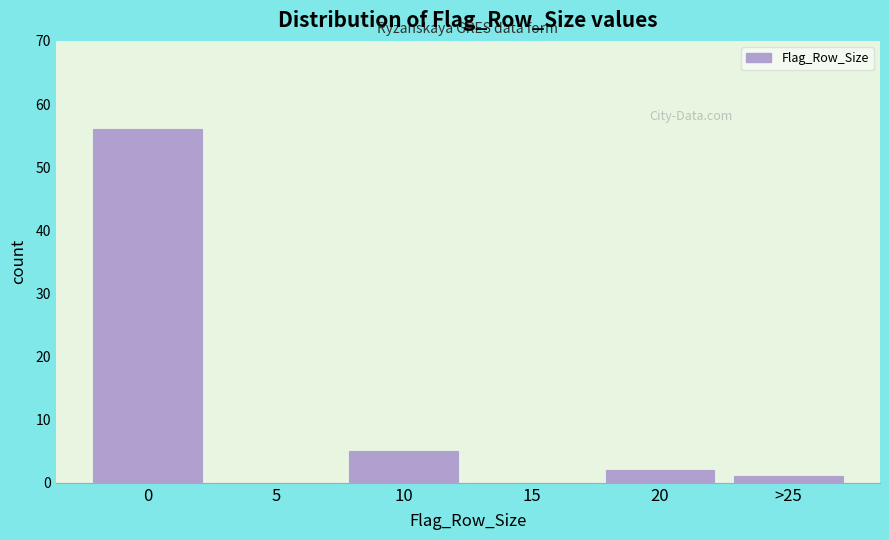

Reading left to right, list all the values displayed in this chart.

0=56	5=0	10=5	15=0	20=2	>25=1